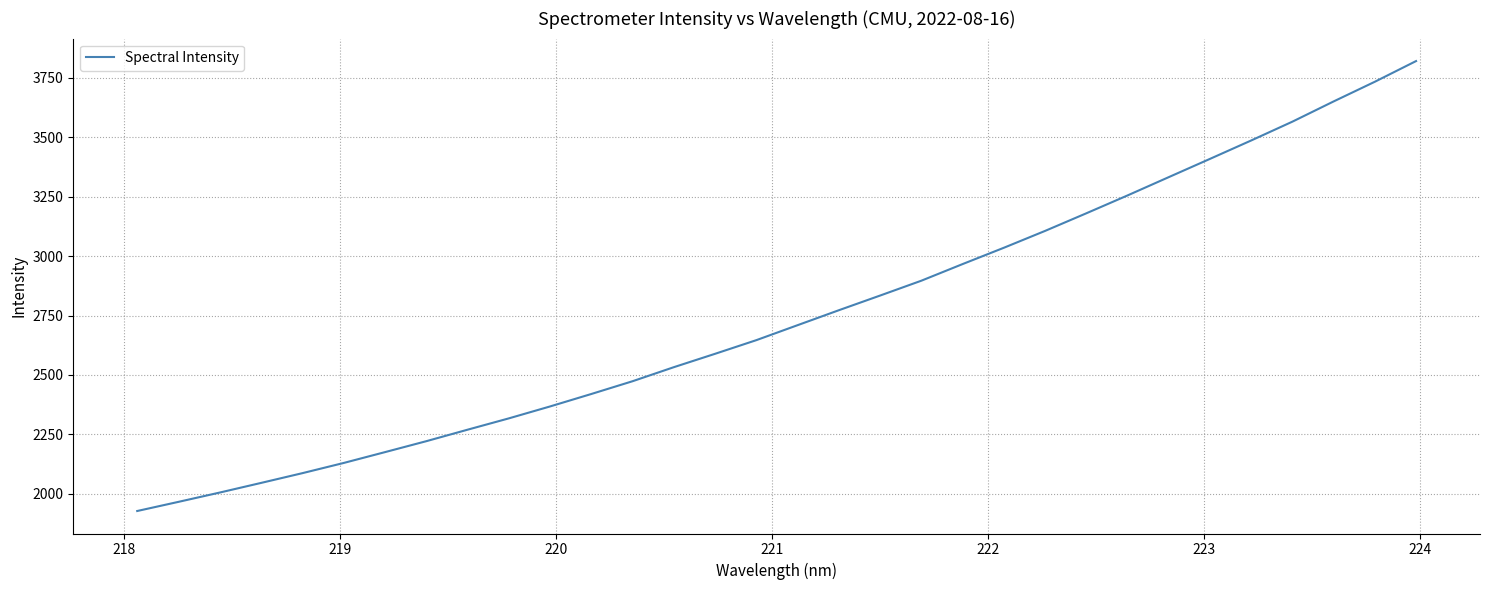

What is the greatest value displayed?

3821.1